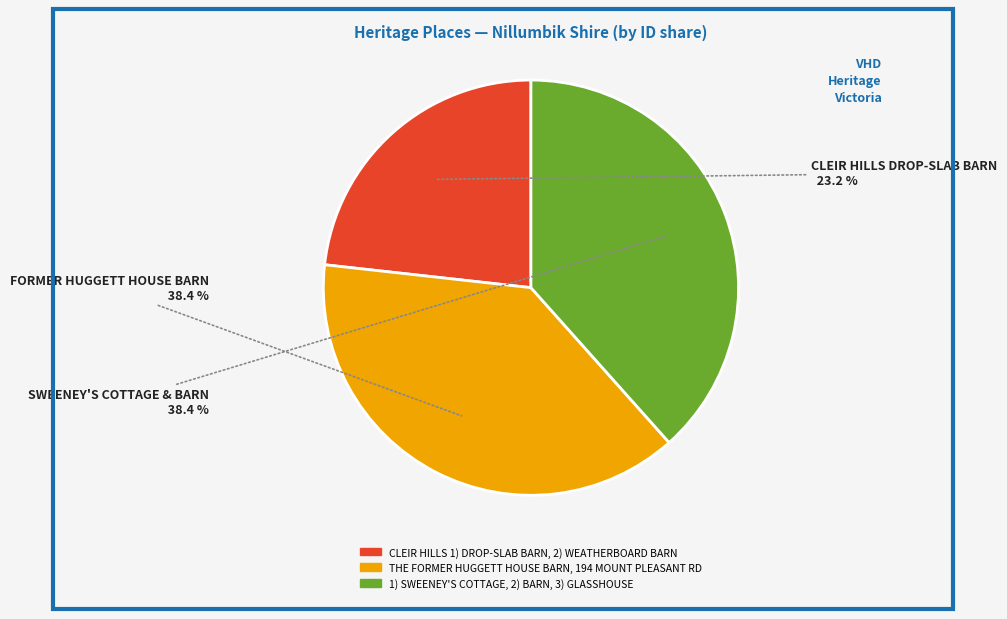

Count the number of slices in the pie.

3